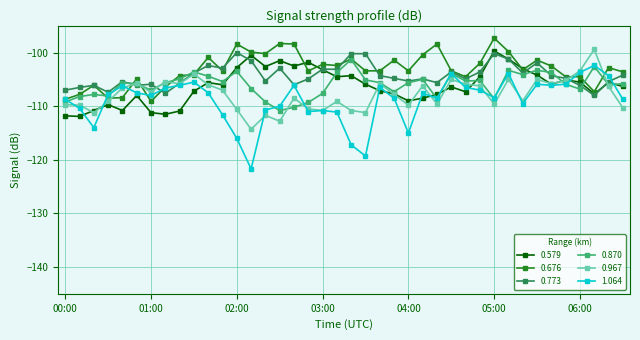

Which series has the widest spread of values?

1.064